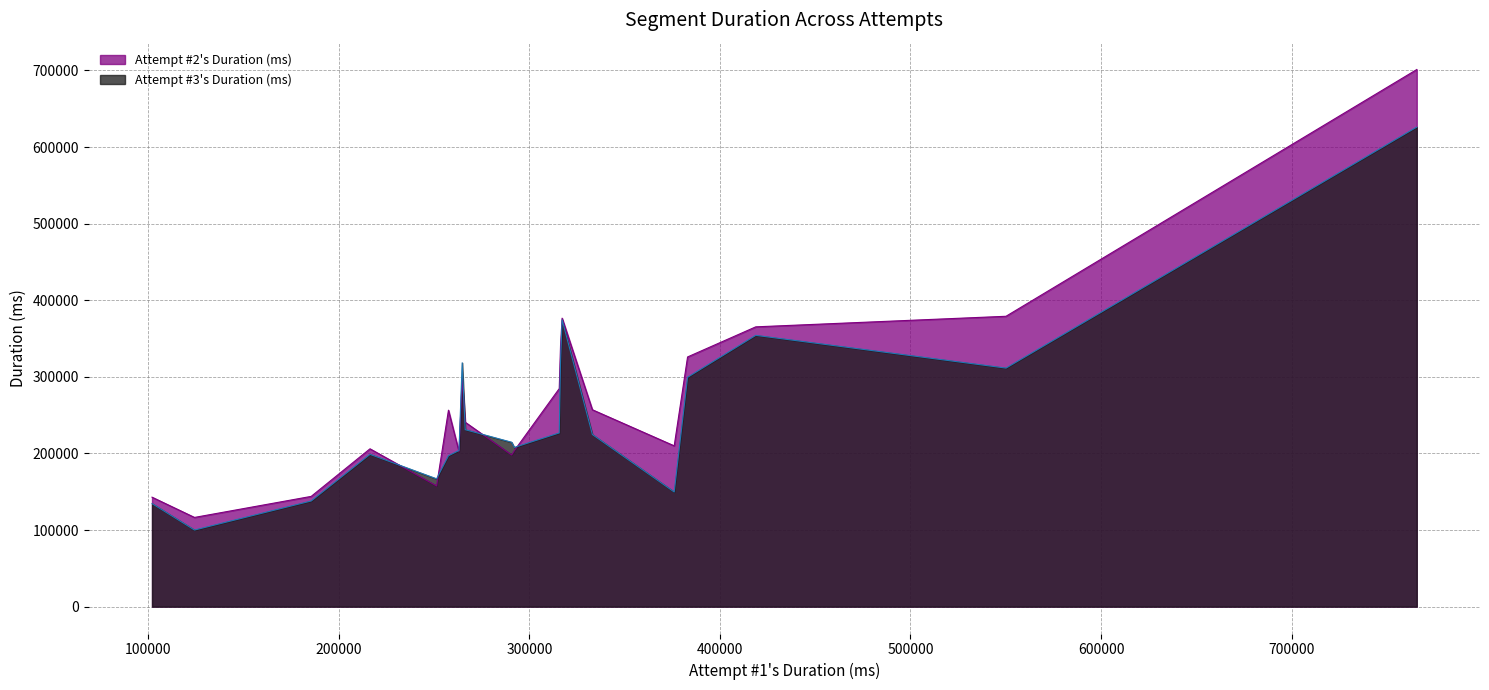

Which series has the largest range (max minus min)?

Attempt #2's Duration (ms)